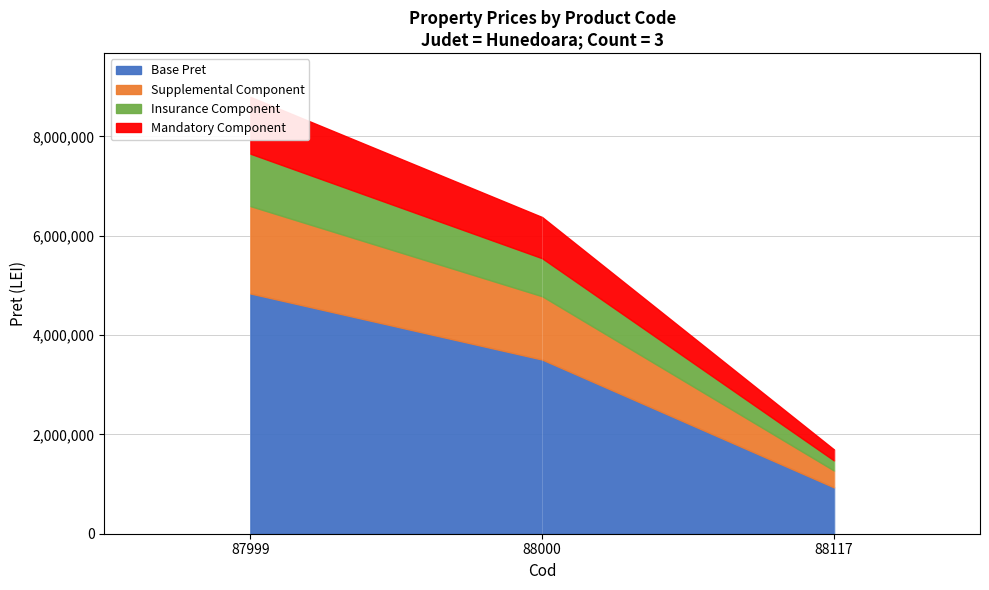

At which label does the data first exceed 6375300?

87999